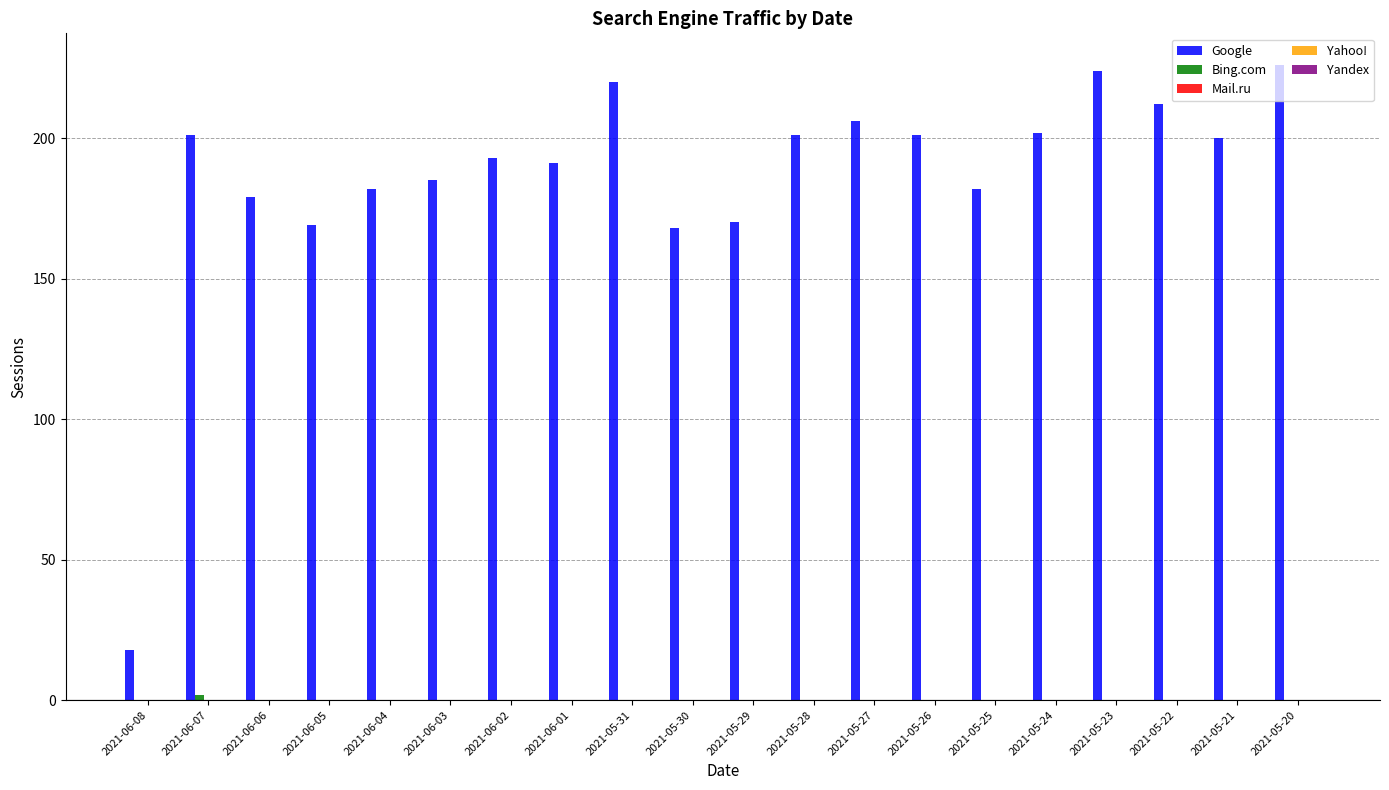

What is the total value across all series at 2021-05-28?

201